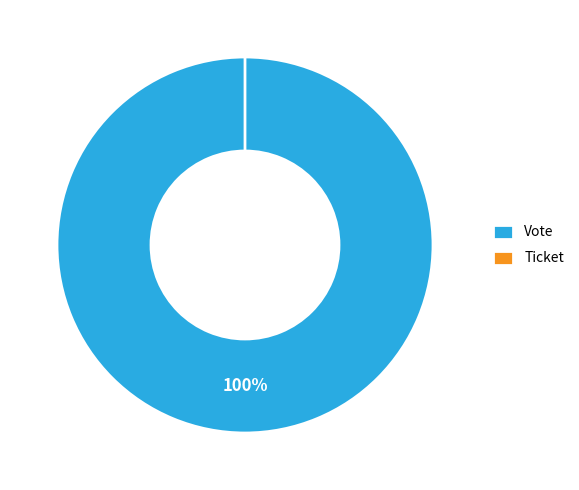

To the nearest percent, what is the difference between the largest and smallest slice percentages?

100%